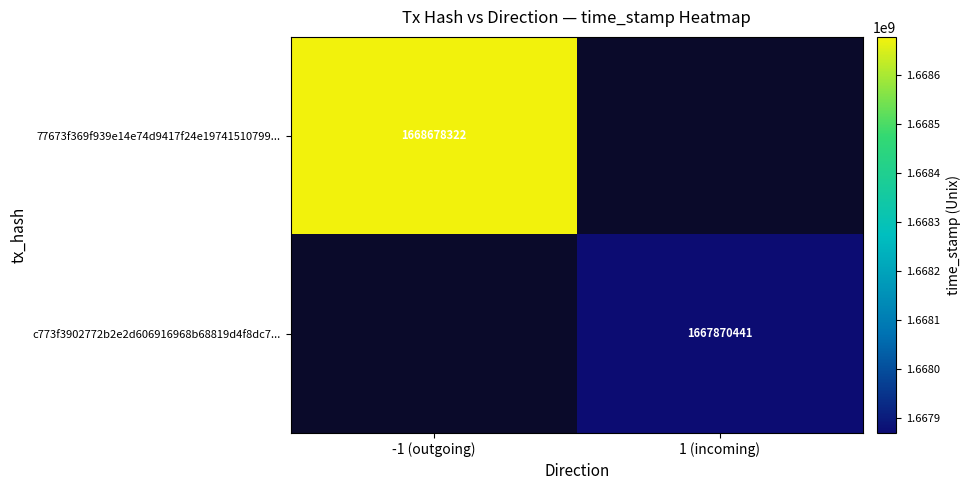

The value of 77673f369f939e14e74d9417f24e19741510799... at -1 (outgoing) is 2637359314.5. True or false?

False